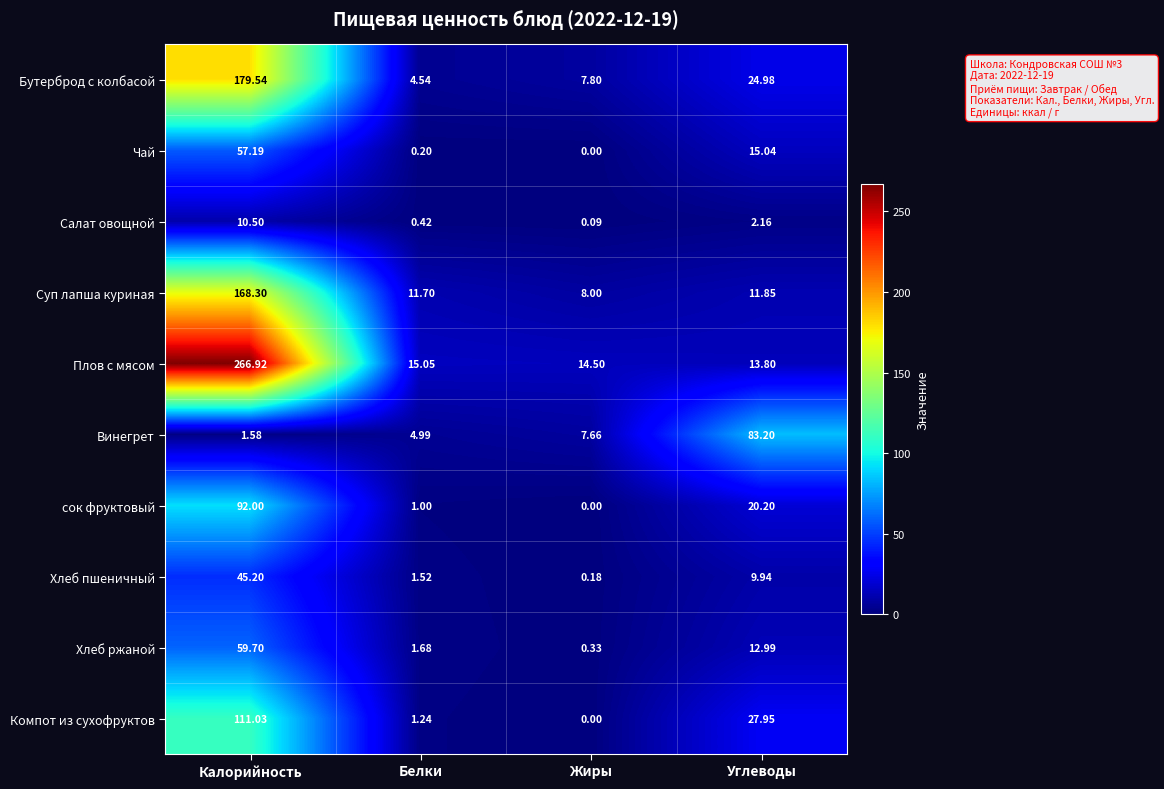

At which label does Суп лапша куриная first exceed 11?

Калорийность